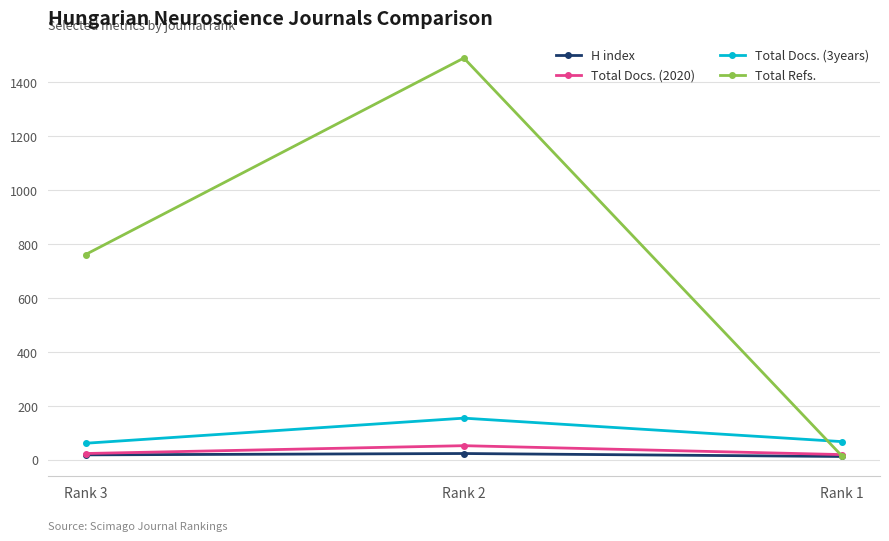

How many values in the Total Refs. series are below 760?

1